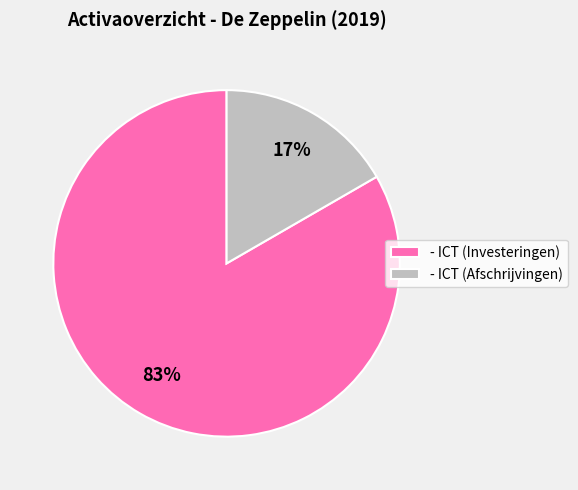

Rank the categories by value from highest to lowest.

- ICT (Investeringen), - ICT (Afschrijvingen)